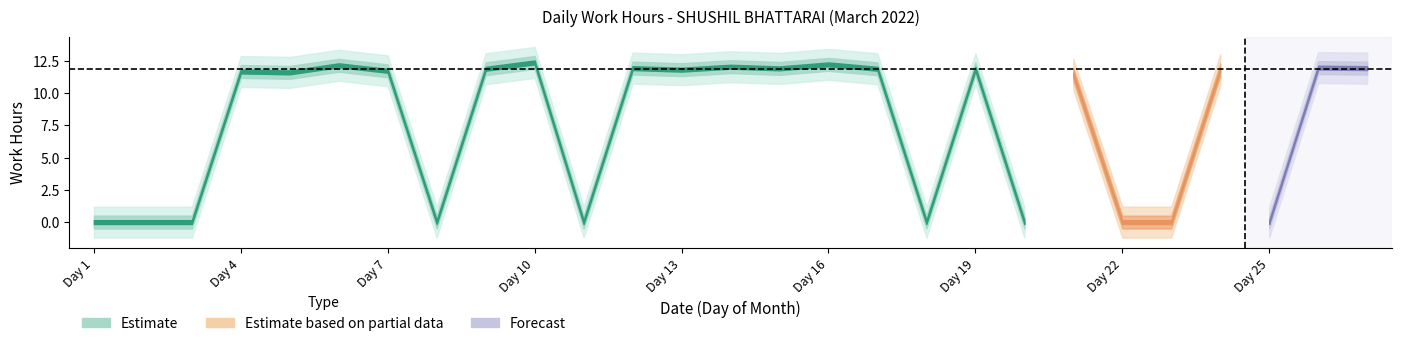

What is the sum of all values?

202.4